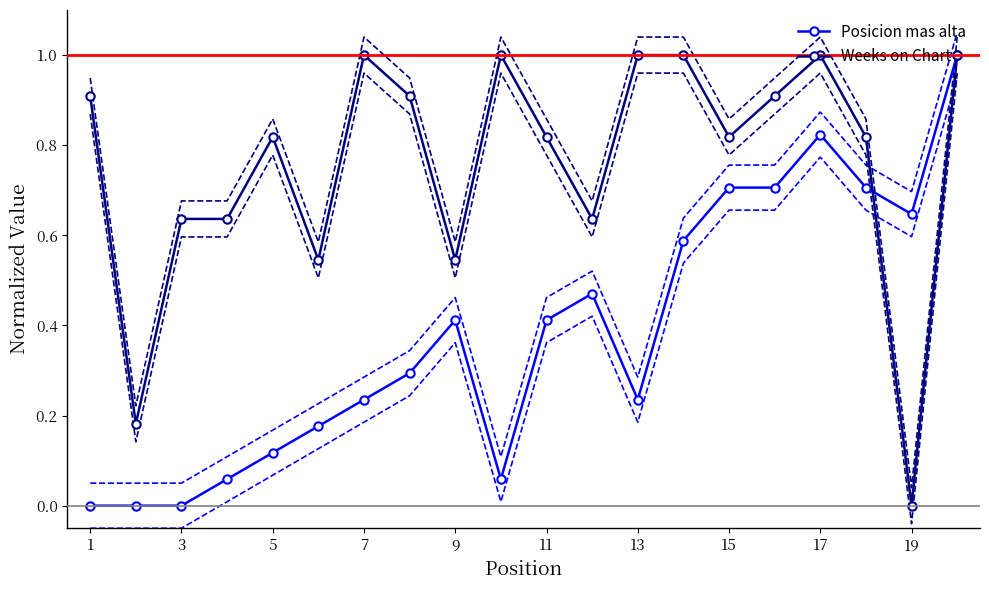

What is the maximum value for Weeks on Chart?

1.0